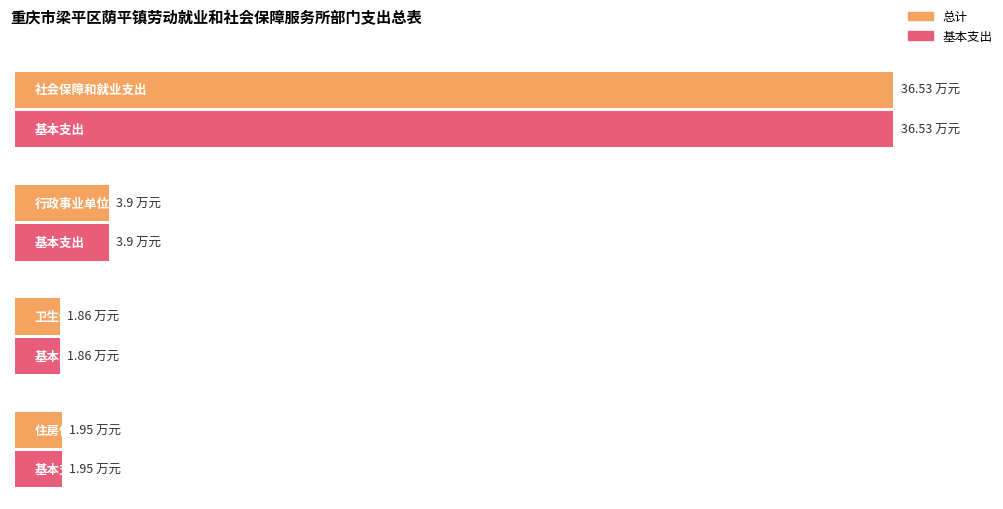

Rank the series by their maximum value, from highest to lowest.

总计, 基本支出